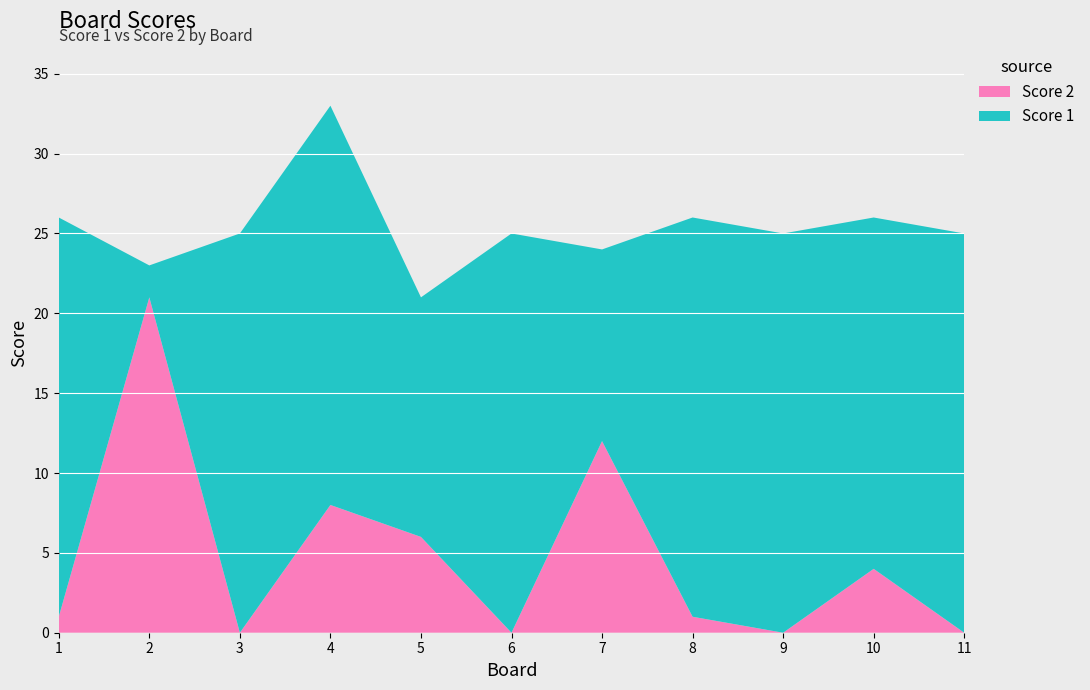

Reading right to left, transcribe all the data shown in this chart.

Score 1: 11=25	10=22	9=25	8=25	7=12	6=25	5=15	4=25	3=25	2=2	1=25
Score 2: 11=0	10=4	9=0	8=1	7=12	6=0	5=6	4=8	3=0	2=21	1=1